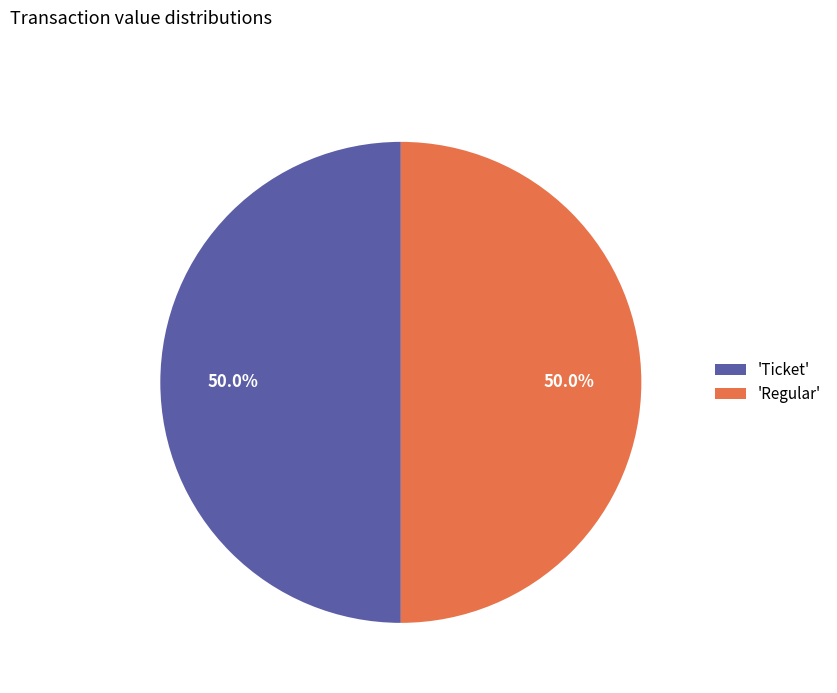

Approximately how many times larger is the value at 'Regular' compared to 'Ticket'?

1.0